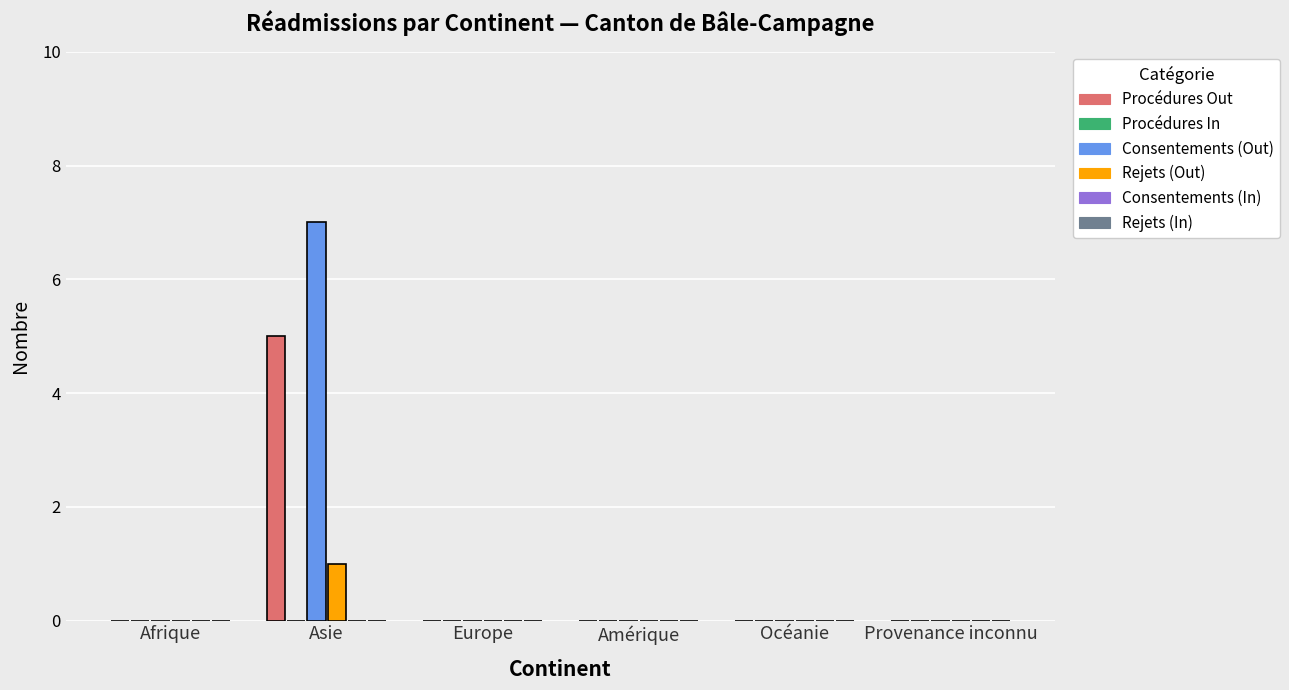

How many categories are shown in the chart?

6